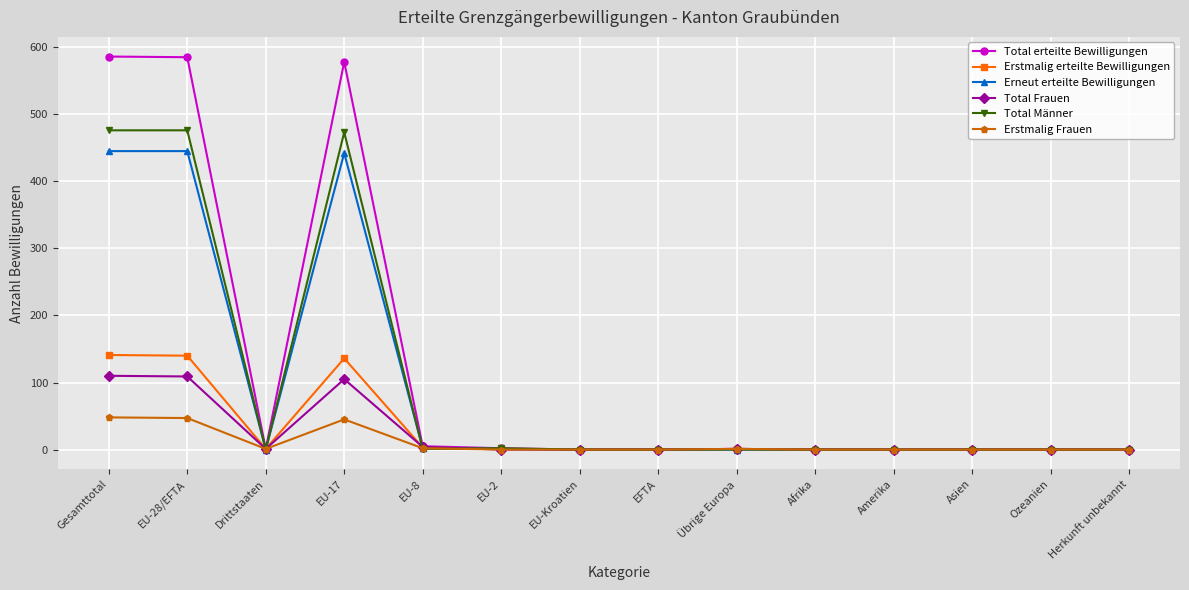

What is the sum of the Total Männer values at Herkunft unbekannt and EU-28/EFTA?

476